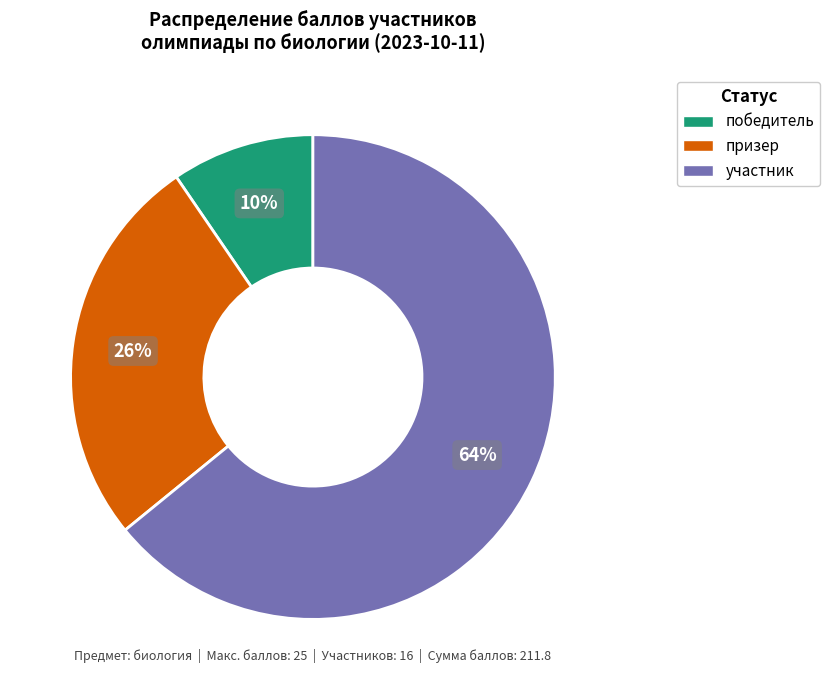

Count the number of slices in the pie.

3